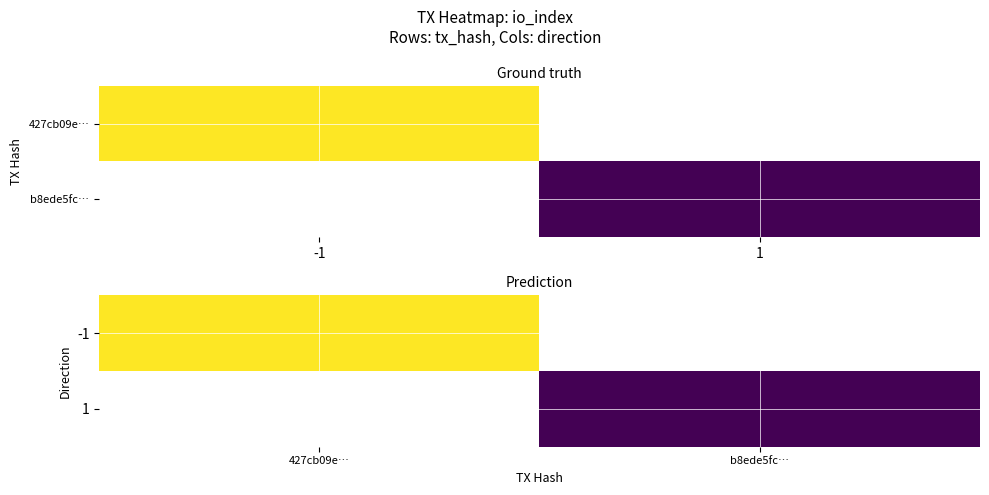

At 427cb09e…, list the series in order from smallest to largest.

-1, 1